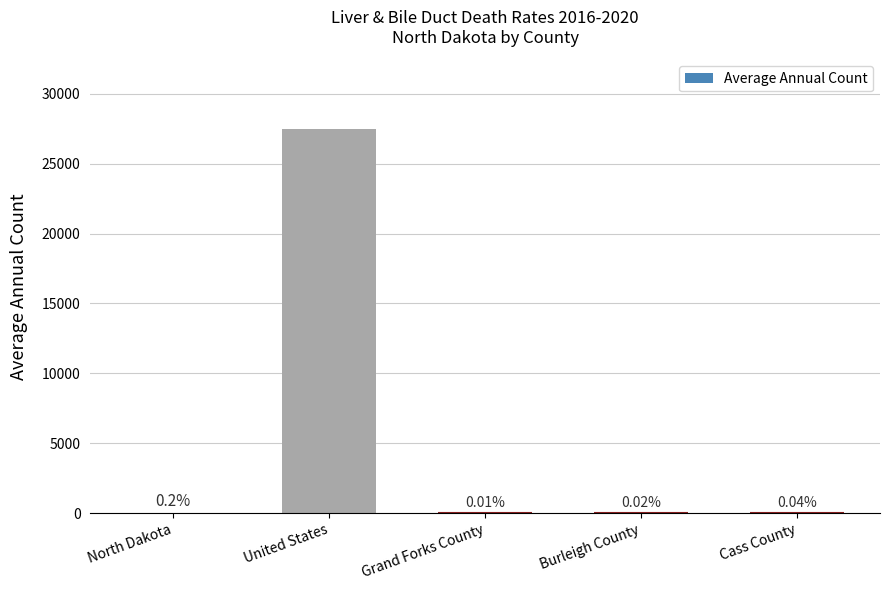

The value at Burleigh County is 2. True or false?

False